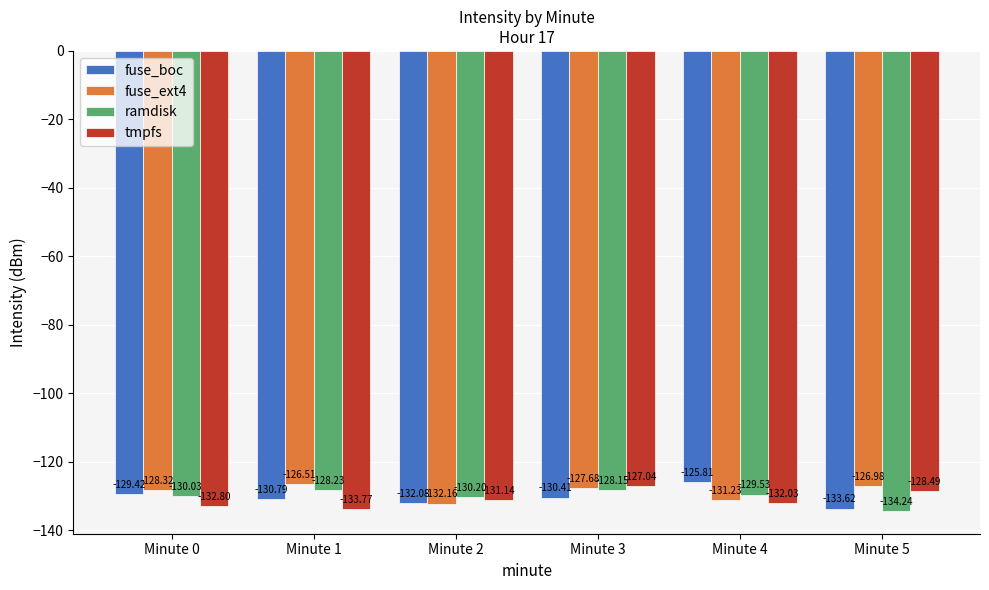

Is the value of ramdisk at Minute 4 greater than the value of tmpfs at Minute 1?

Yes